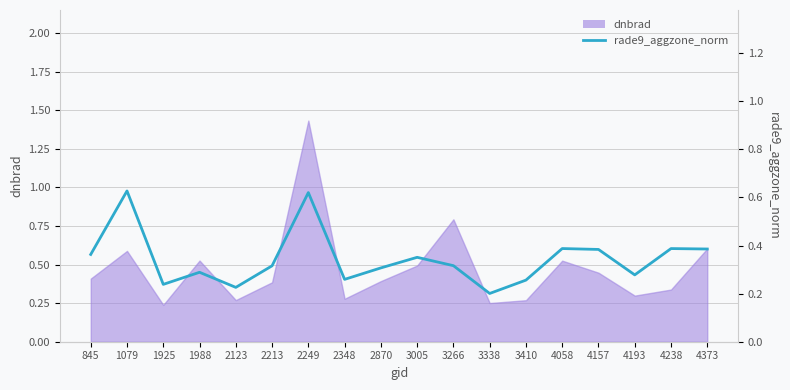

Count the values in the range 0 to 1.

18